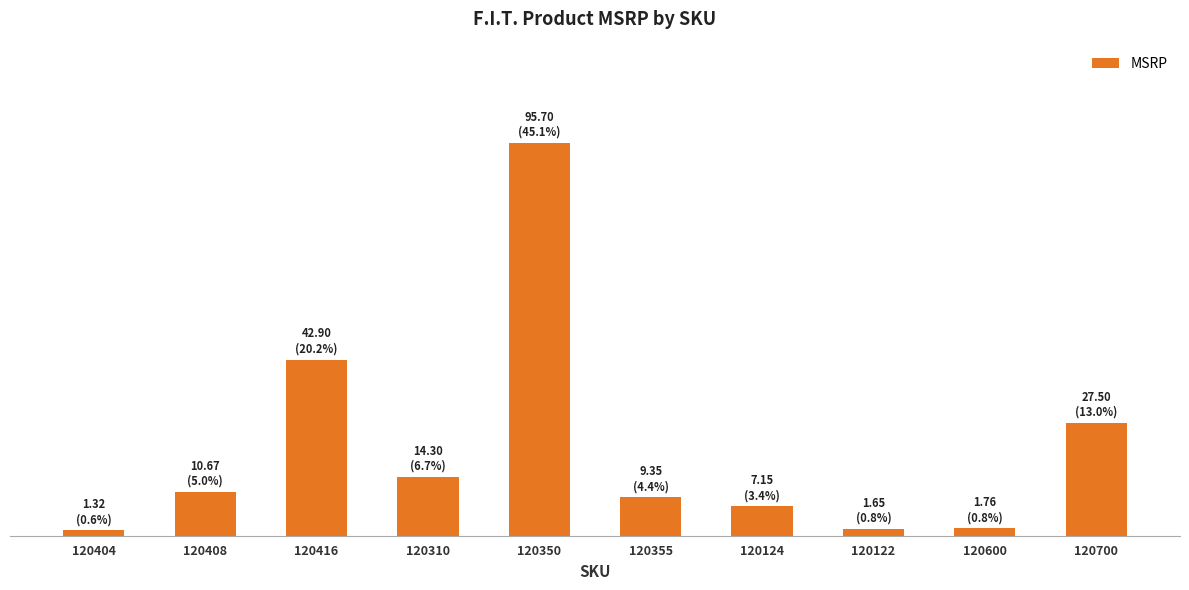

What is the minimum value shown in the chart?

1.3